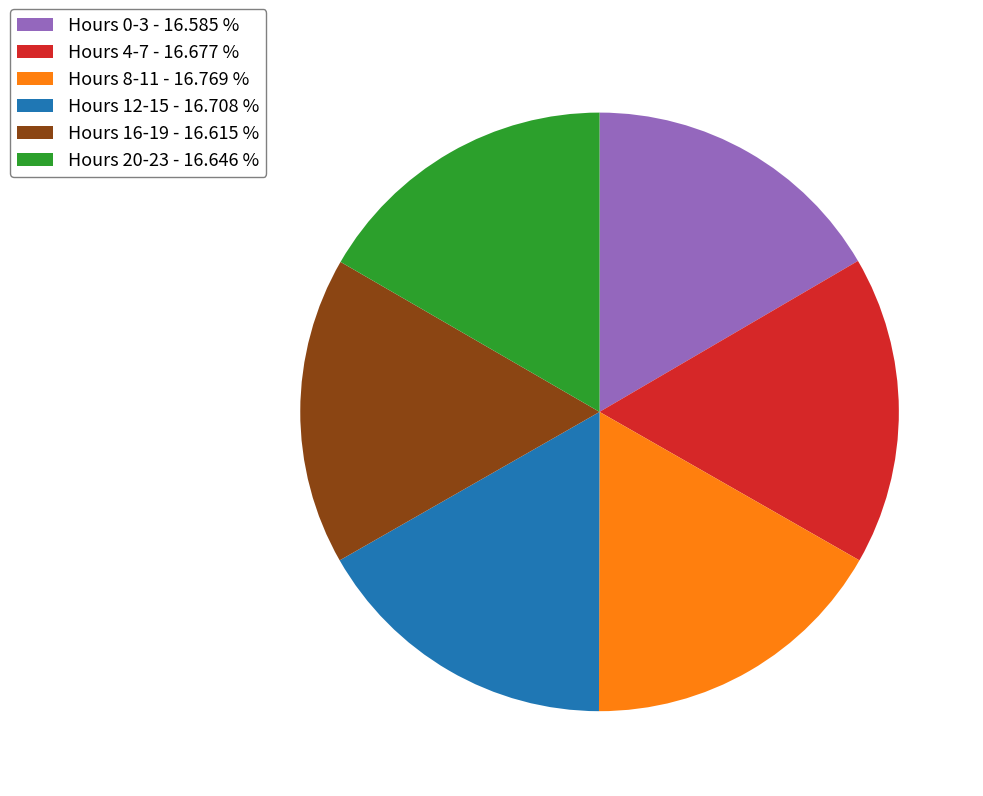

Do Hours 4-7 - 16.677 % and Hours 0-3 - 16.585 % together represent more than half of the pie?

No